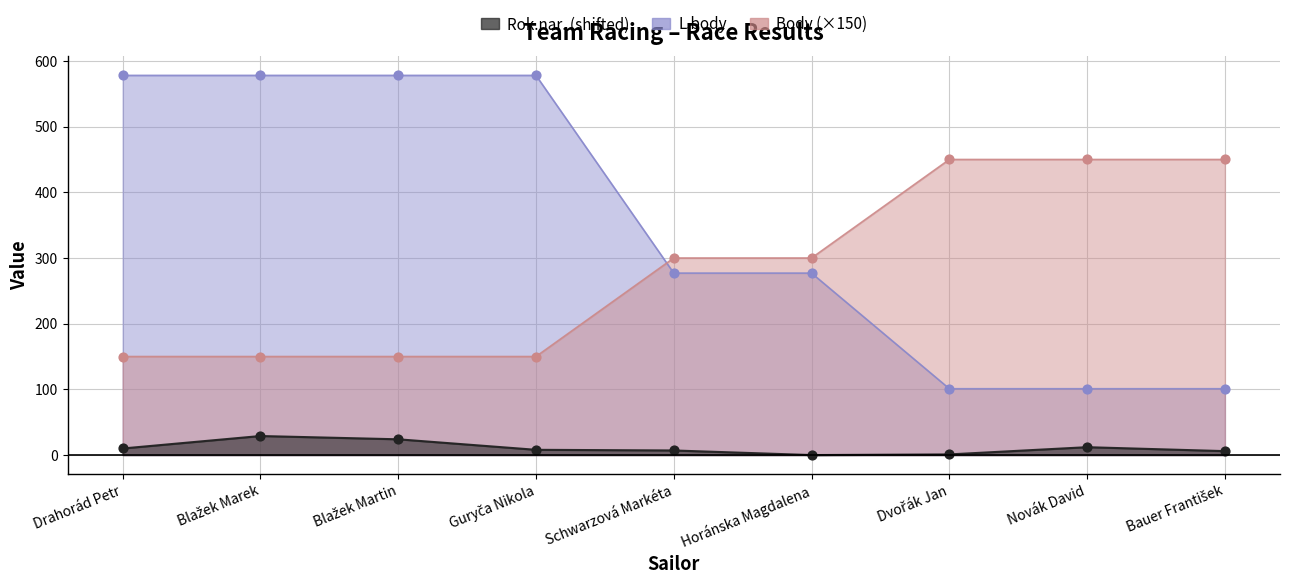

At which category is the sum across all series the highest?

Blažek Marek